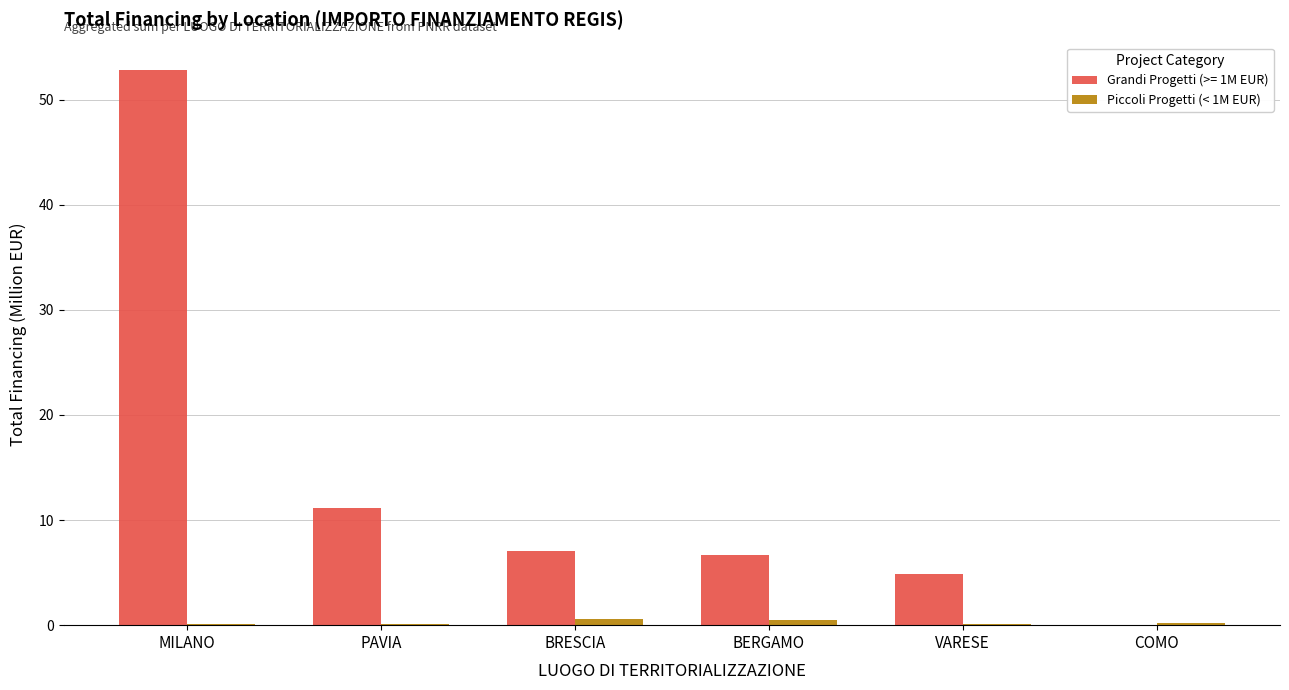

What is the sum of all Grandi Progetti (>= 1M EUR) values?

82.5